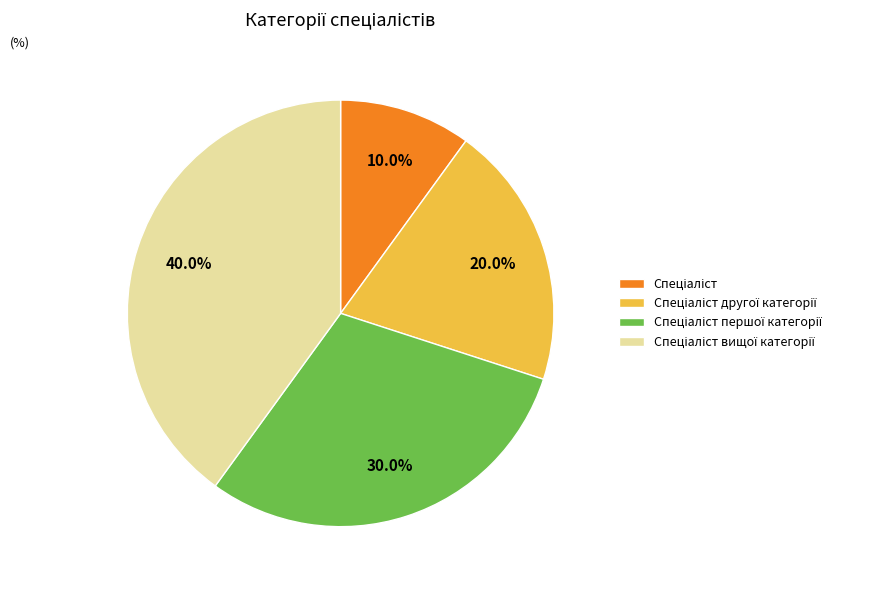

Is there any slice that represents more than half of the pie?

No